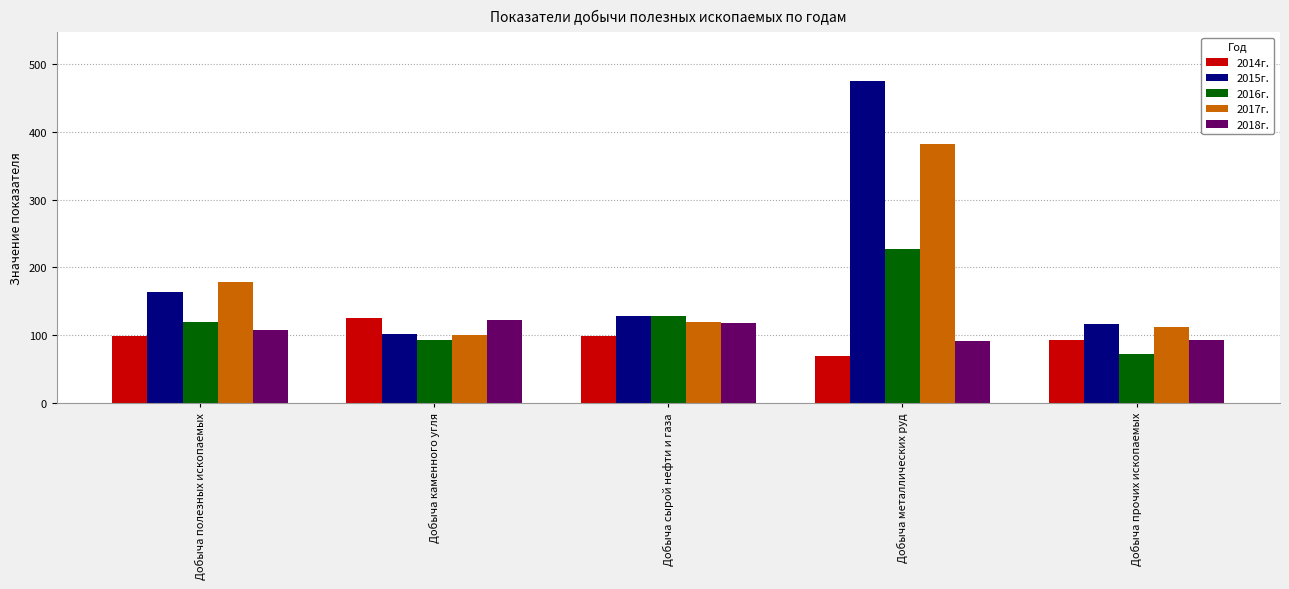

Which series has the largest total across all categories?

2015г.